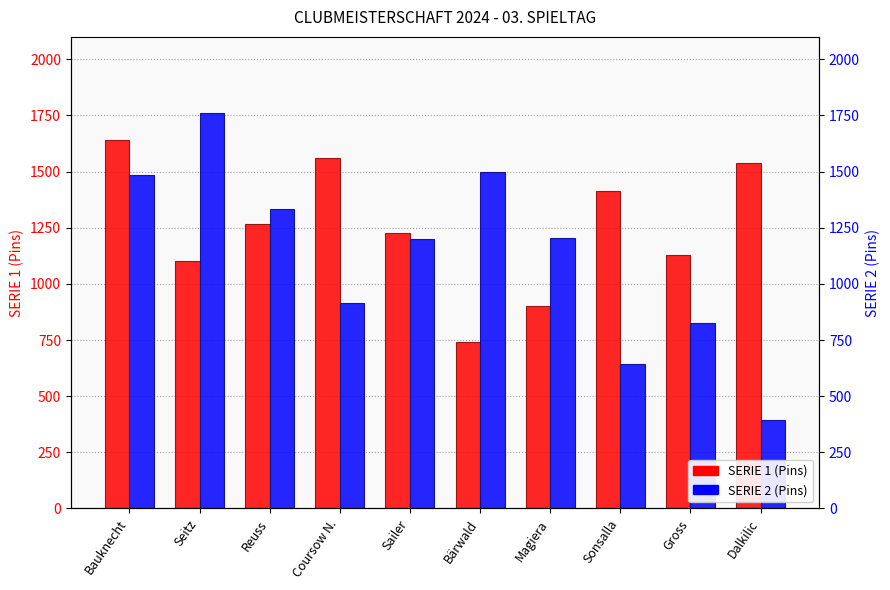

What are all the series names shown in the legend?

SERIE 1, SERIE 2